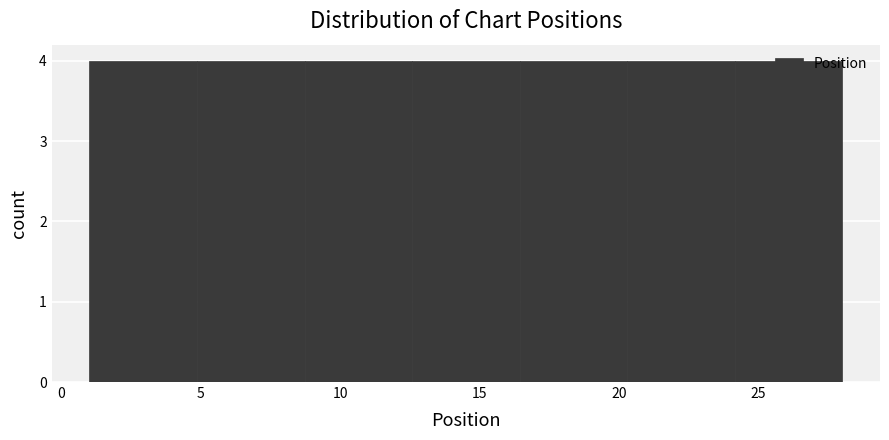

How tall is the bar that spans 8.5 to 12.5 on the x-axis? Neither the bar edges nor the heights are printed on the chart, so give them approximately, as read against the axes.

4